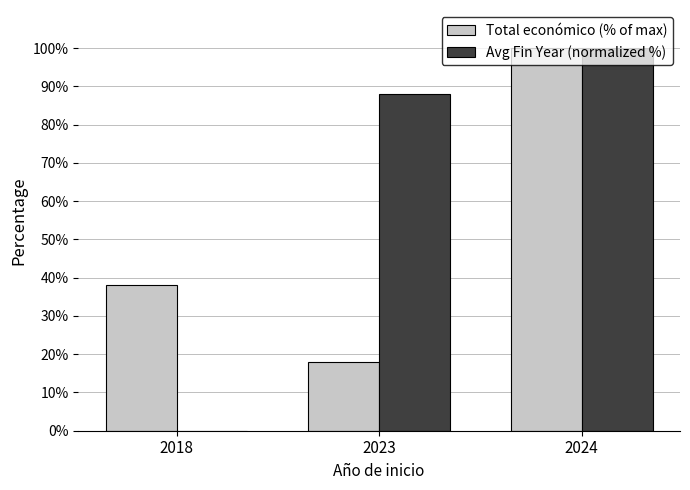

Is the value of Total económico (% of max) at 2024 greater than the value of Avg Fin Year (normalized %) at 2018?

Yes